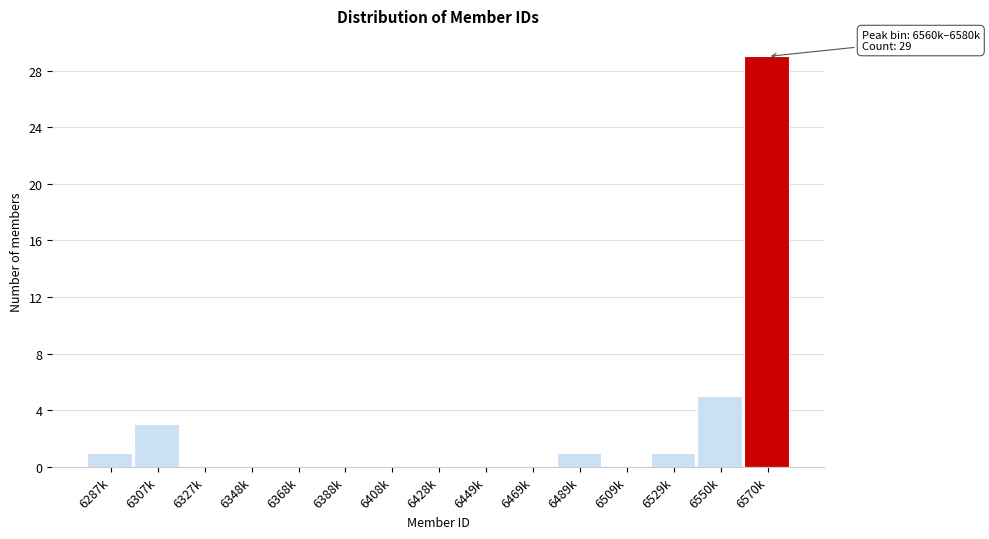

Reading right to left, transcribe all the data shown in this chart.

6570k=29	6550k=5	6529k=1	6509k=0	6489k=1	6469k=0	6449k=0	6428k=0	6408k=0	6388k=0	6368k=0	6348k=0	6327k=0	6307k=3	6287k=1